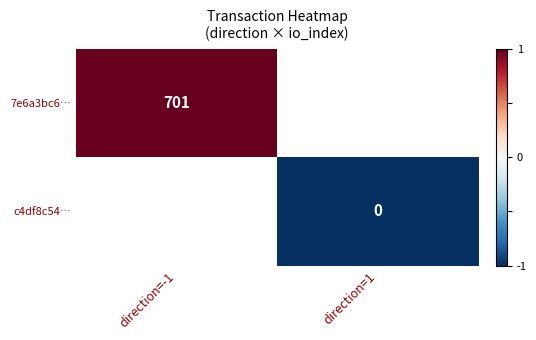

Which has a higher value, direction=1 or direction=-1?

direction=-1